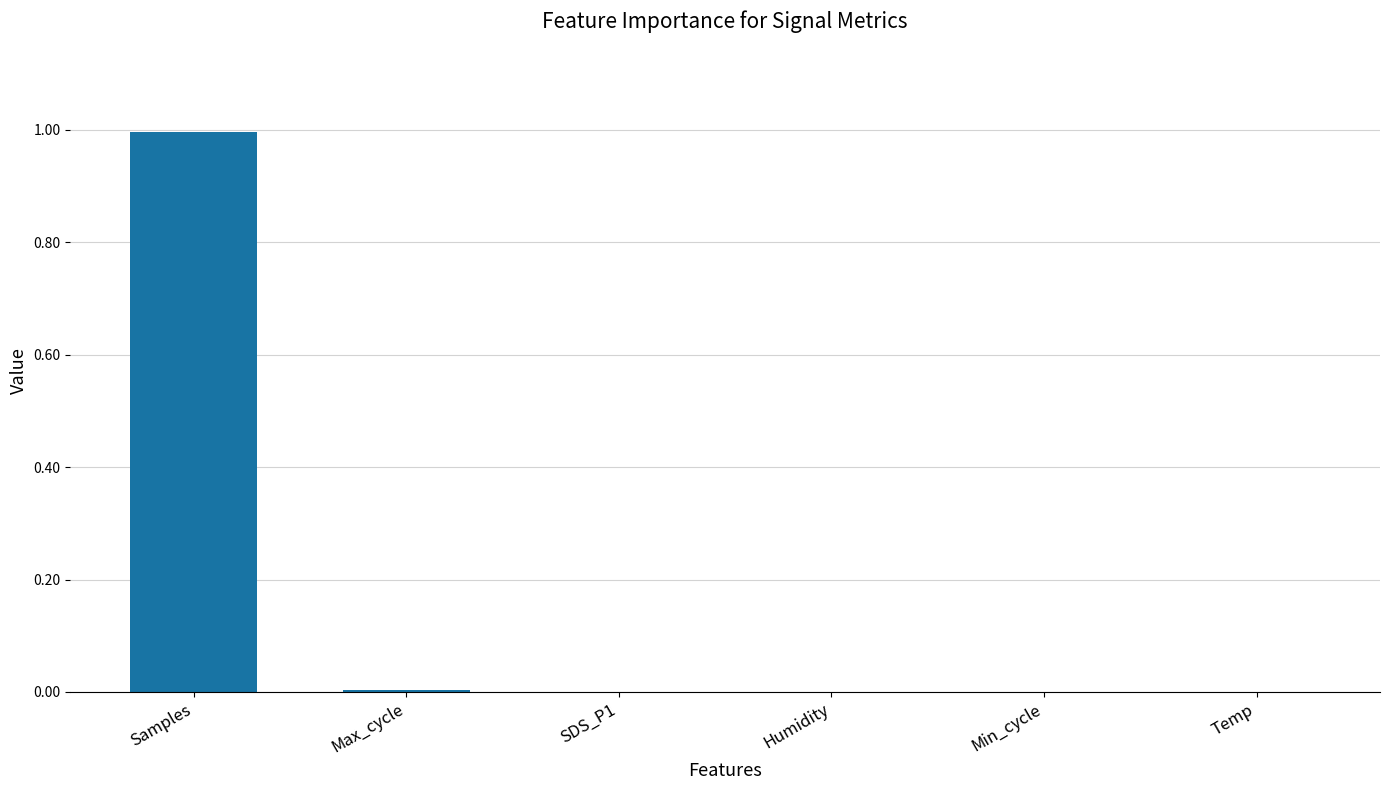

What is the average value?

0.2